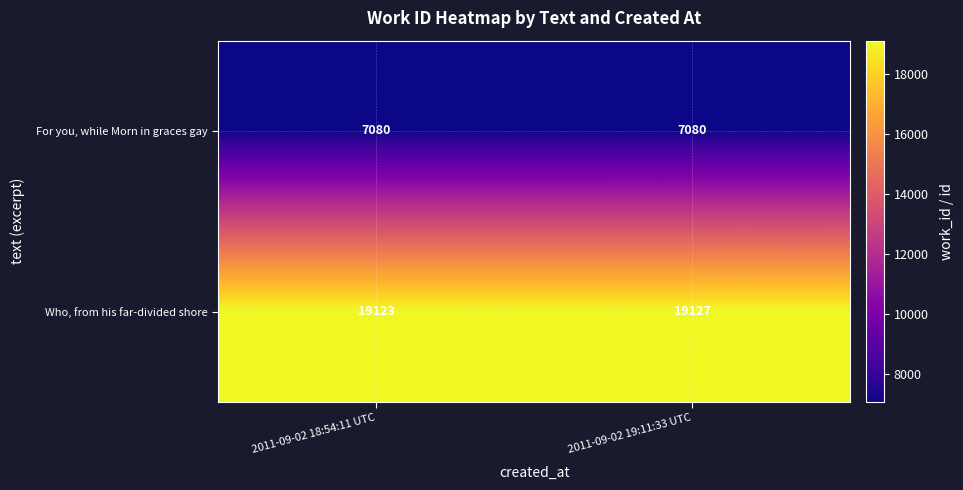

Where is Who, from his far-divided shore nearest to the value 19125?

2011-09-02 18:54:11 UTC